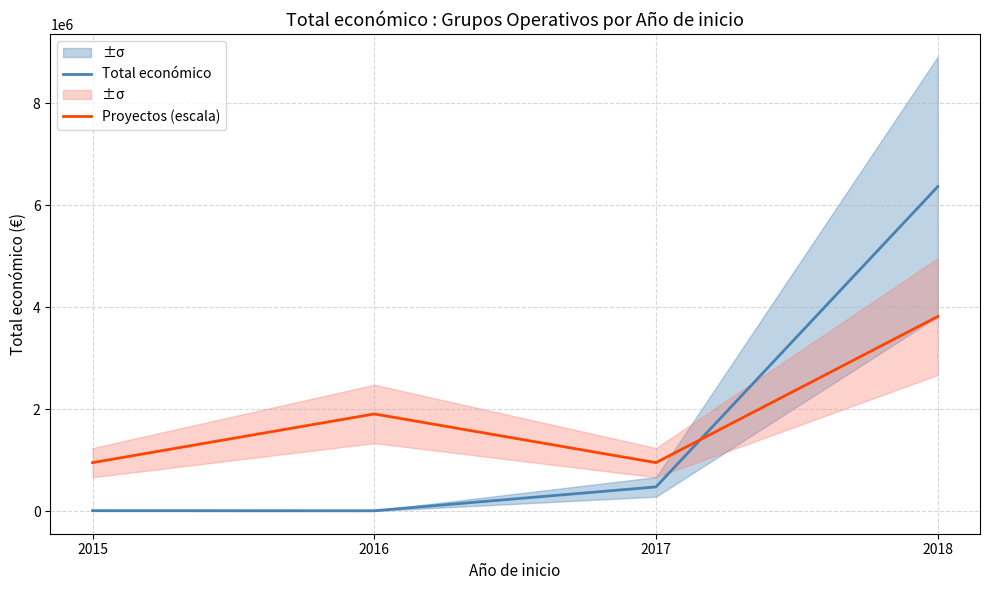

Between which two adjacent categories do Proyectos (escala) and Total económico first intersect?

2017 and 2018